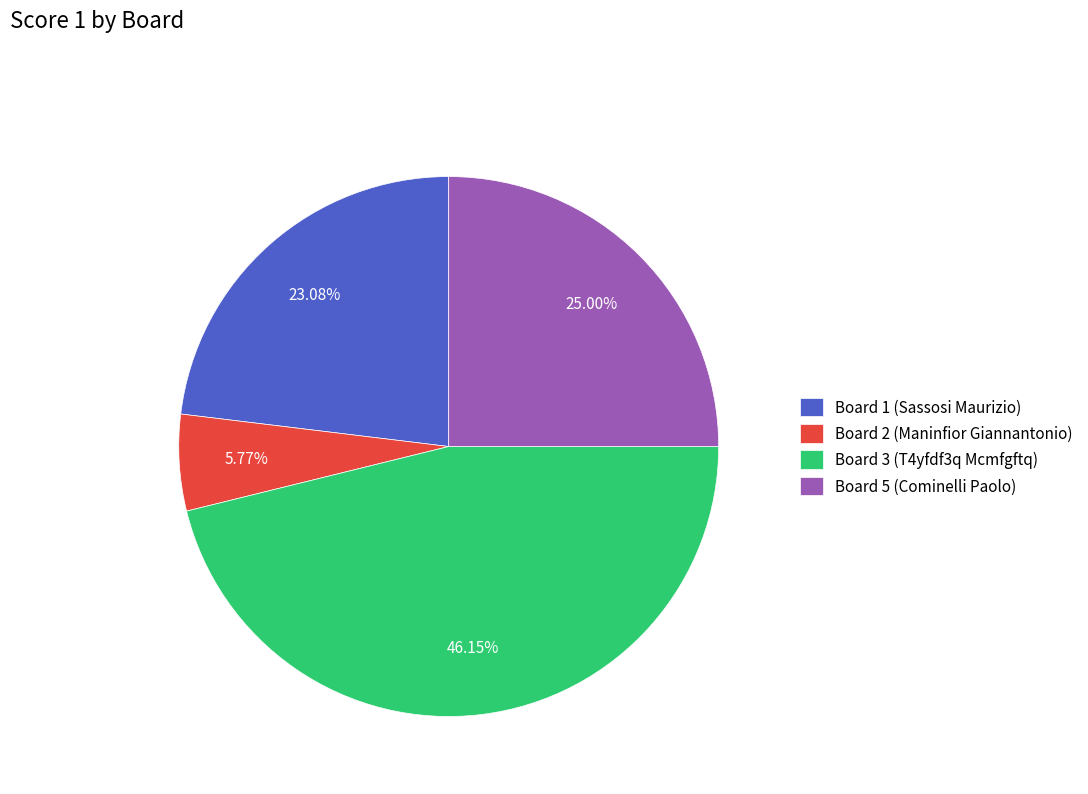

Which slice is the smallest?

Board 2 (Maninfior Giannantonio)